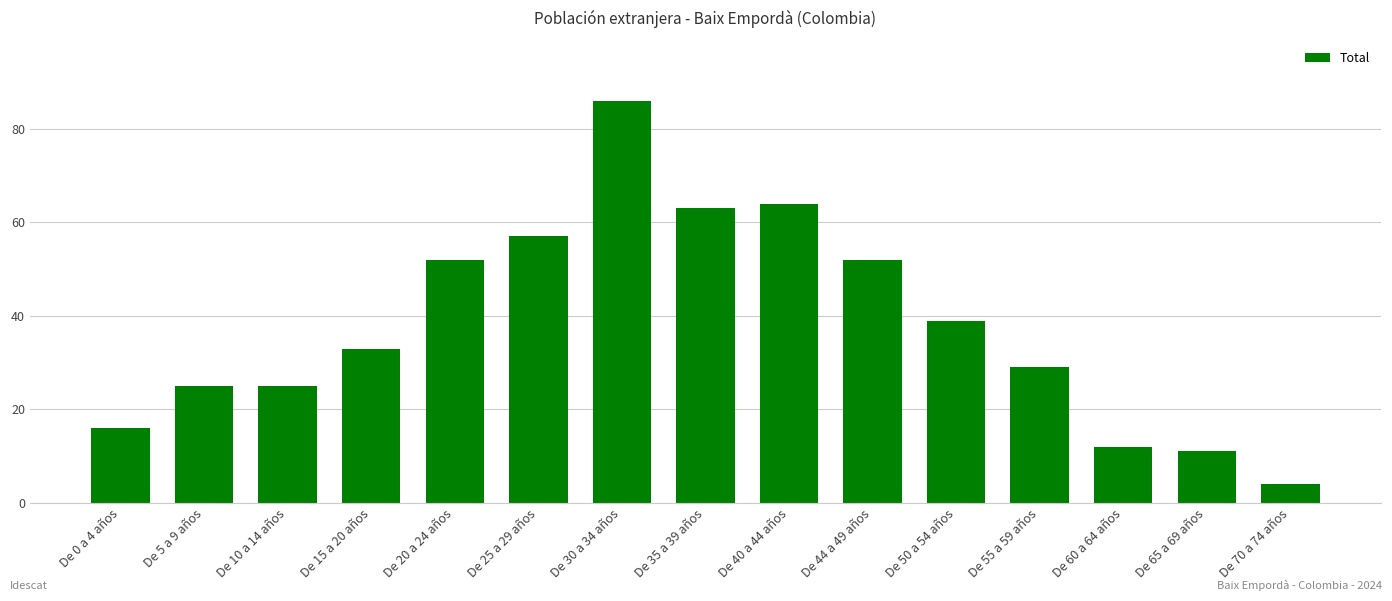

Read the value at De 0 a 4 años, to the nearest 5.

15